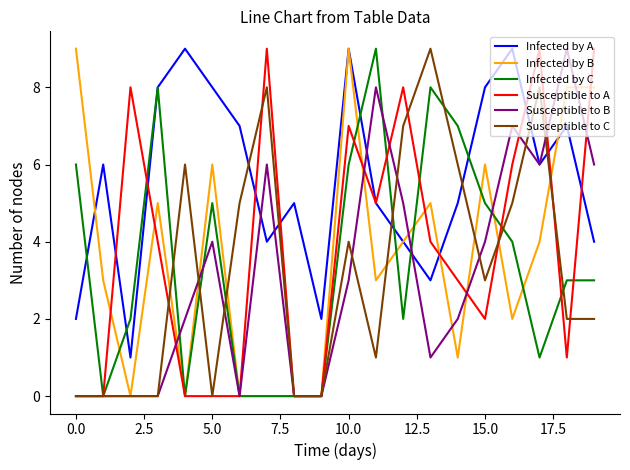

Which series has the largest total across all categories?

Infected by A